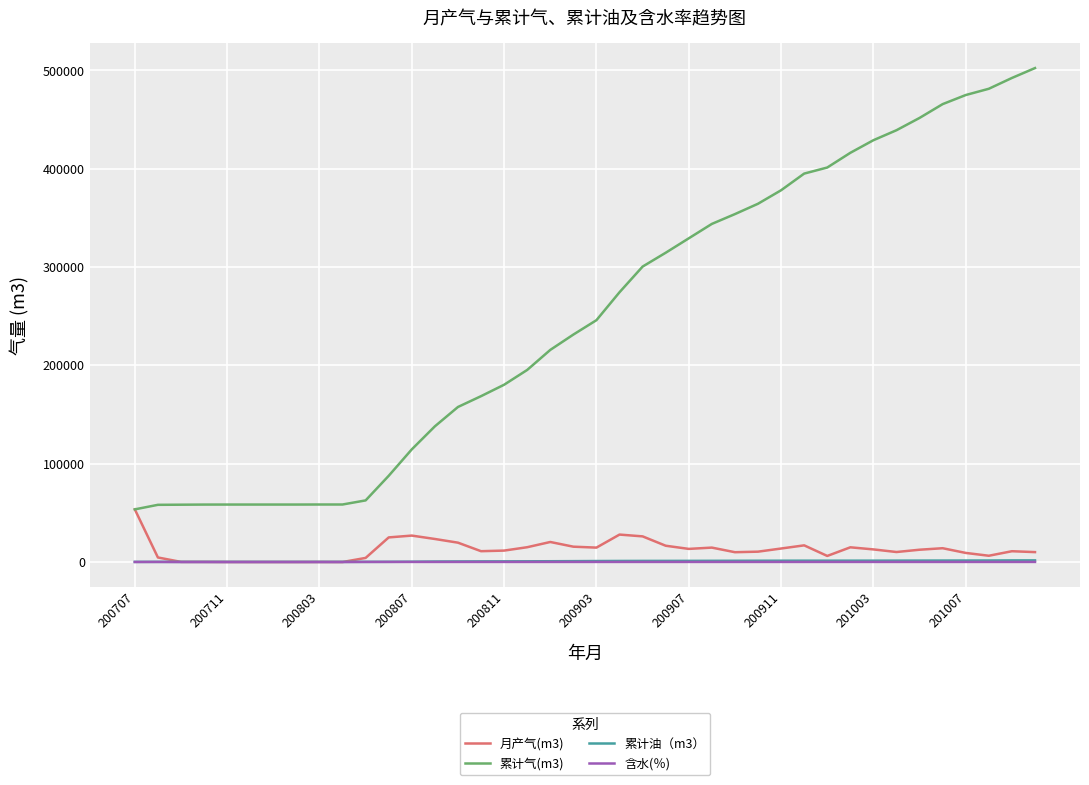

Which series ends up on top after the final intersection of 月产气(m3) and 累计油（m3）?

月产气(m3)